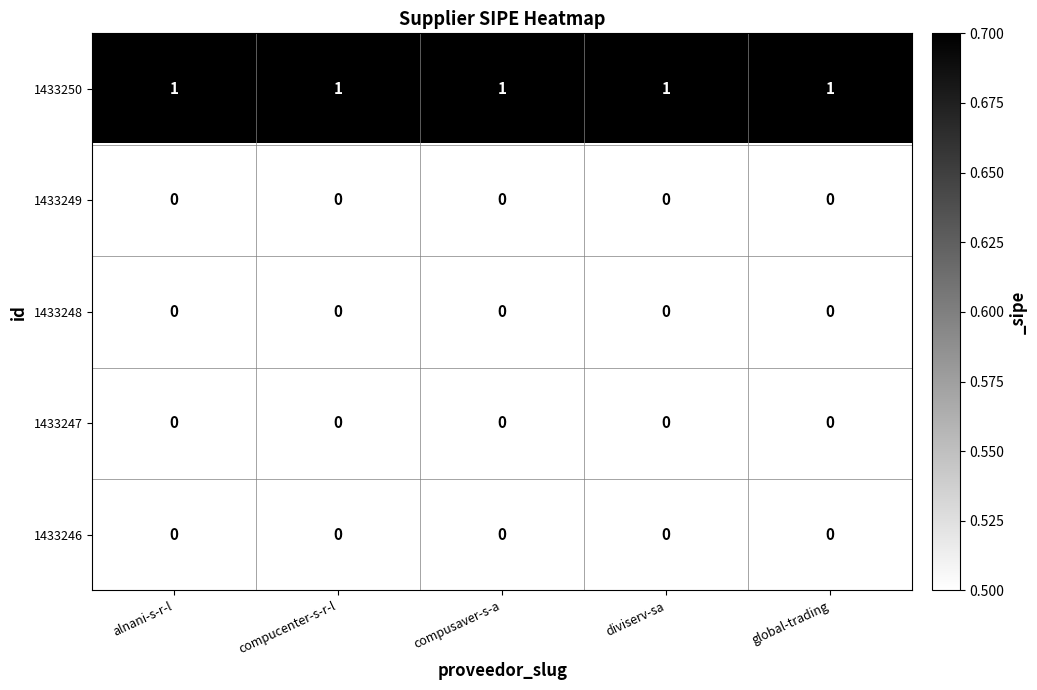

The value of 1433247 at global-trading is 0. True or false?

True